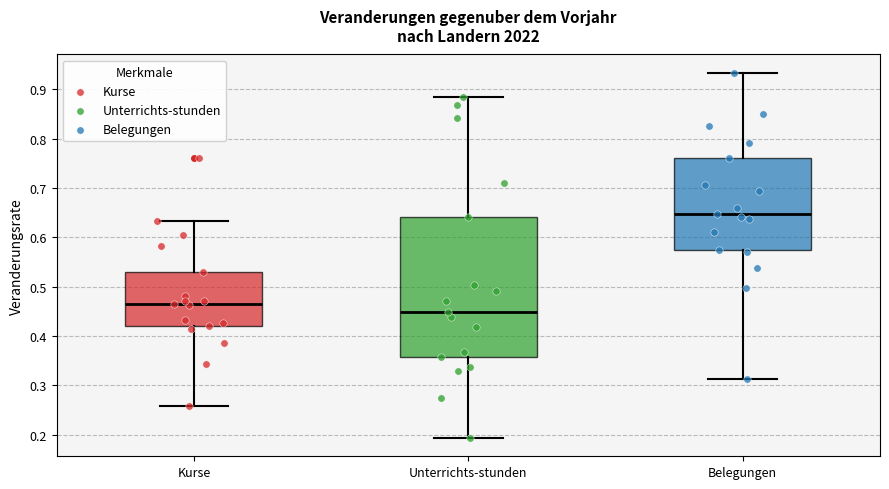

Reading left to right, transcribe this box plot: for each box, give where its median line is, the range the box spans, and where its two whiskers end, as read against the y-axis. The values are not printed on the chart, so give them approximately, as read against the axis.

Kurse: median 0.46, box 0.42 to 0.53, whiskers 0.26 to 0.63
Unterrichts-stunden: median 0.45, box 0.36 to 0.64, whiskers 0.19 to 0.88
Belegungen: median 0.65, box 0.57 to 0.76, whiskers 0.31 to 0.93